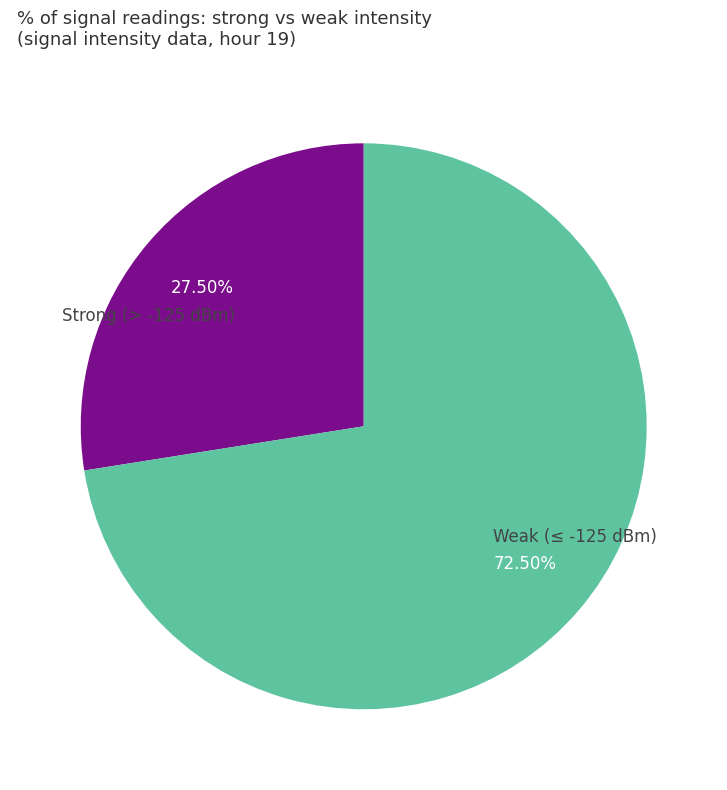

Do Strong (> -125 dBm) and Weak (≤ -125 dBm) together represent more than half of the pie?

Yes